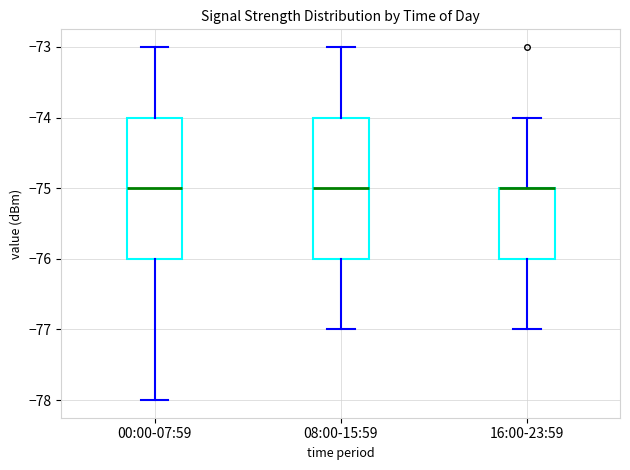

Reading left to right, transcribe this box plot: for each box, give where its median line is, the range the box spans, and where its two whiskers end, as read against the y-axis. The values are not printed on the chart, so give them approximately, as read against the axis.

00:00-07:59: median -75, box -76 to -74, whiskers -78 to -73
08:00-15:59: median -75, box -76 to -74, whiskers -77 to -73
16:00-23:59: median -75 (drawn on the box's upper edge), box -76 to -75, whiskers -77 to -74